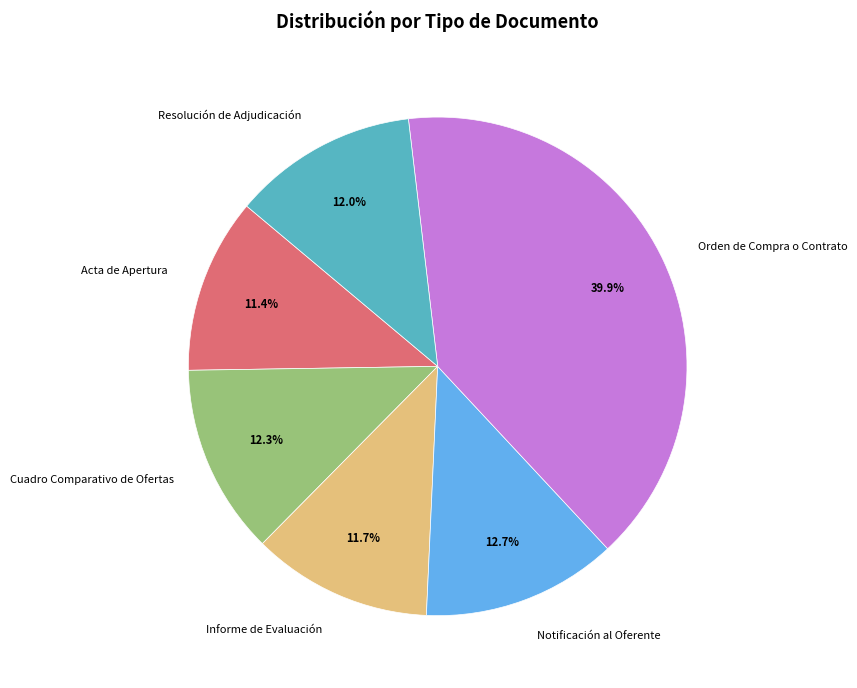

Count the number of slices in the pie.

6